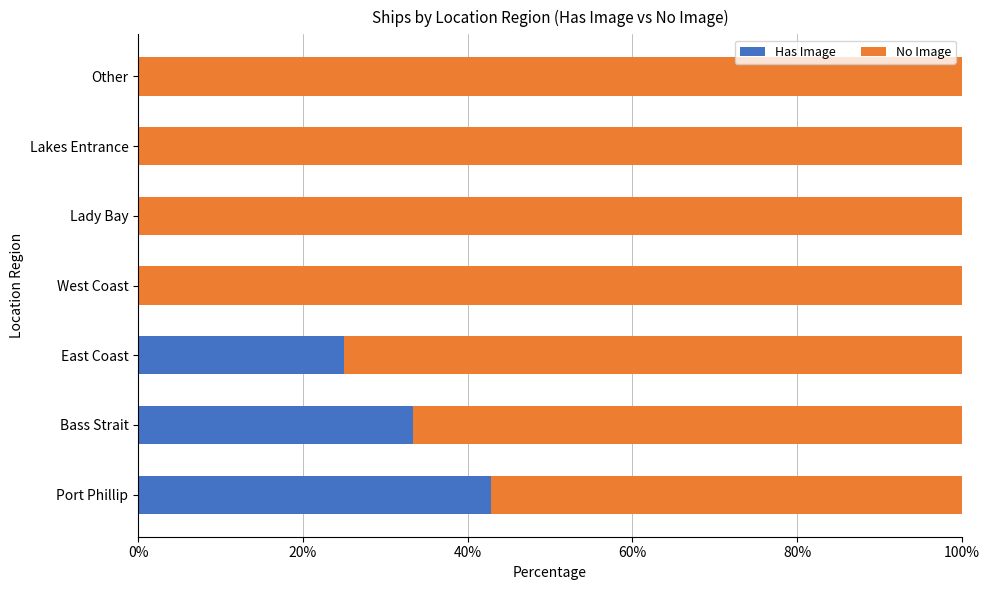

Is it true that Has Image equals 39.3 at East Coast?

False